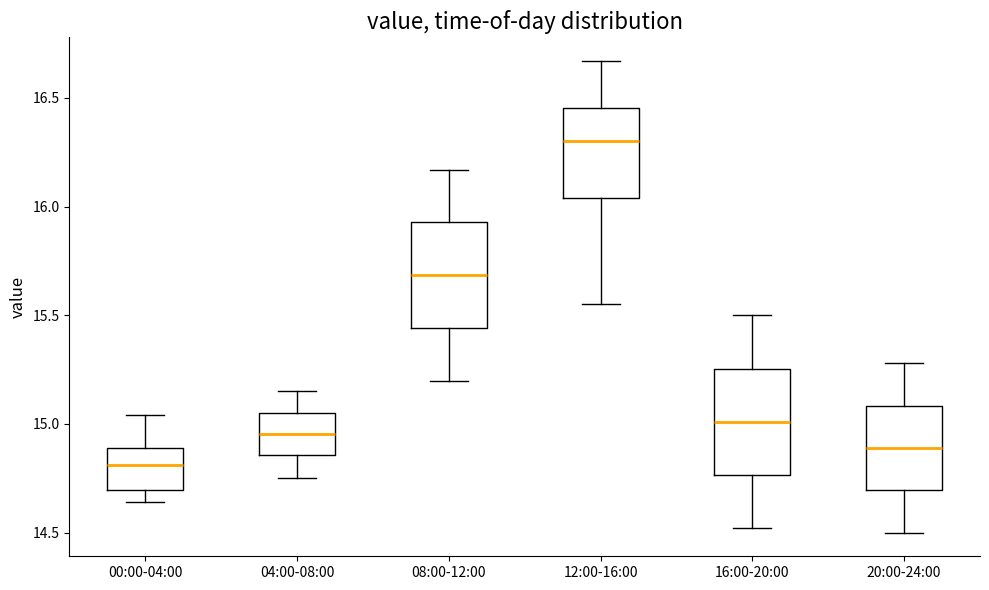

Reading left to right, transcribe this box plot: for each box, give where its median line is, the range the box spans, and where its two whiskers end, as read against the y-axis. The values are not printed on the chart, so give them approximately, as read against the axis.

00:00-04:00: median 14.80, box 14.70 to 14.90, whiskers 14.65 to 15.05
04:00-08:00: median 14.95, box 14.85 to 15.05, whiskers 14.75 to 15.15
08:00-12:00: median 15.70, box 15.45 to 15.95, whiskers 15.20 to 16.15
12:00-16:00: median 16.30, box 16.05 to 16.45, whiskers 15.55 to 16.65
16:00-20:00: median 15.00, box 14.75 to 15.25, whiskers 14.50 to 15.50
20:00-24:00: median 14.90, box 14.70 to 15.10, whiskers 14.50 to 15.30